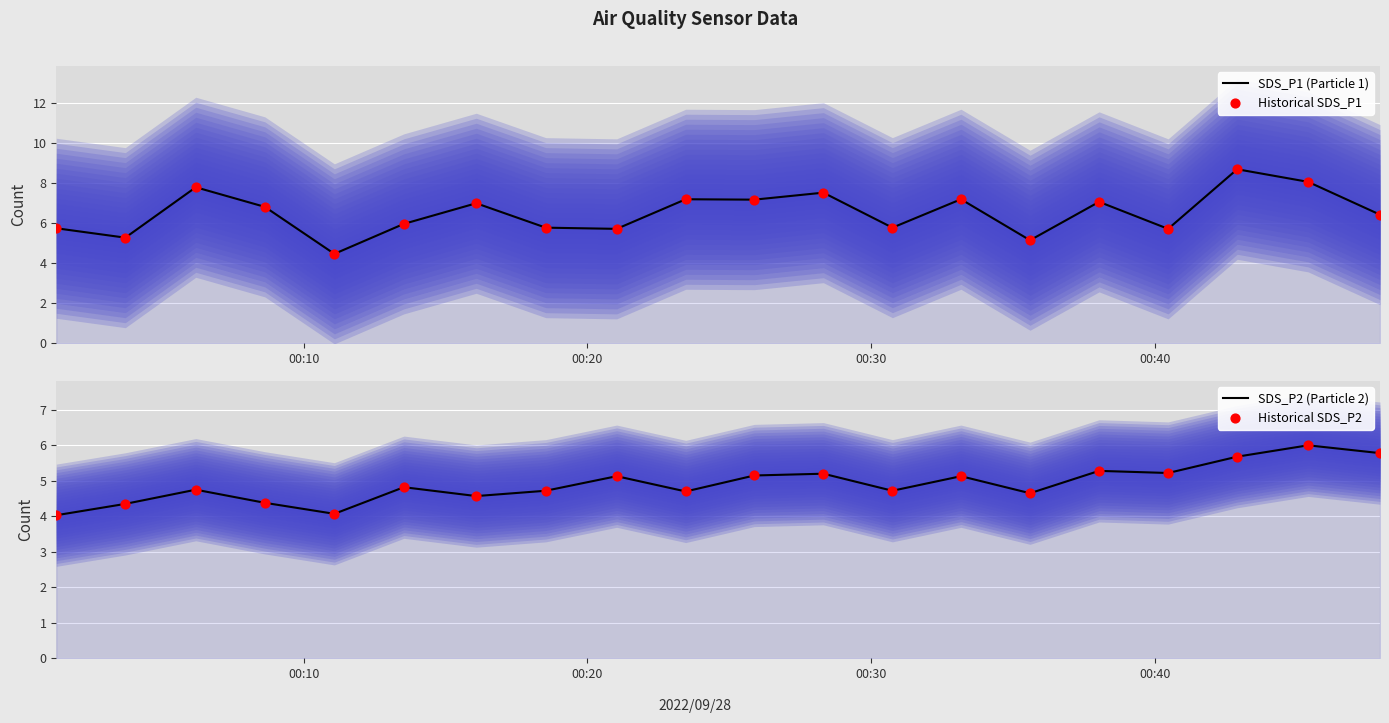

At how many categories does at least one series exceed 4?

20